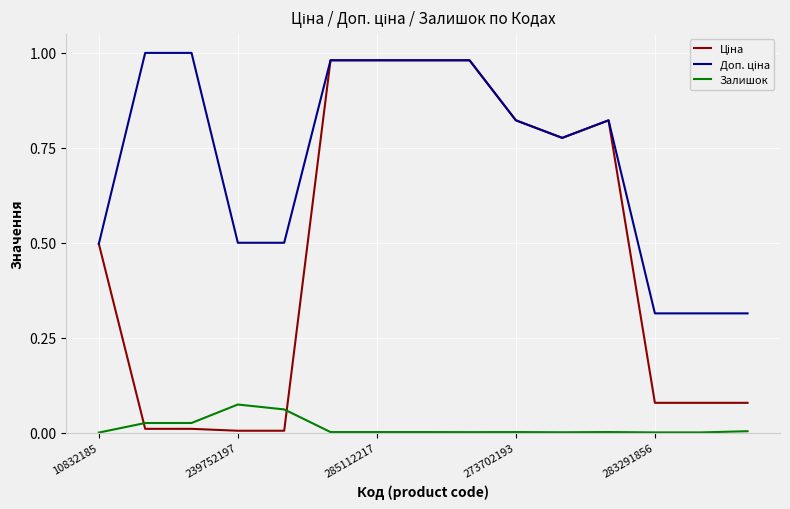

Is this an area chart (filled region under the line)?

No